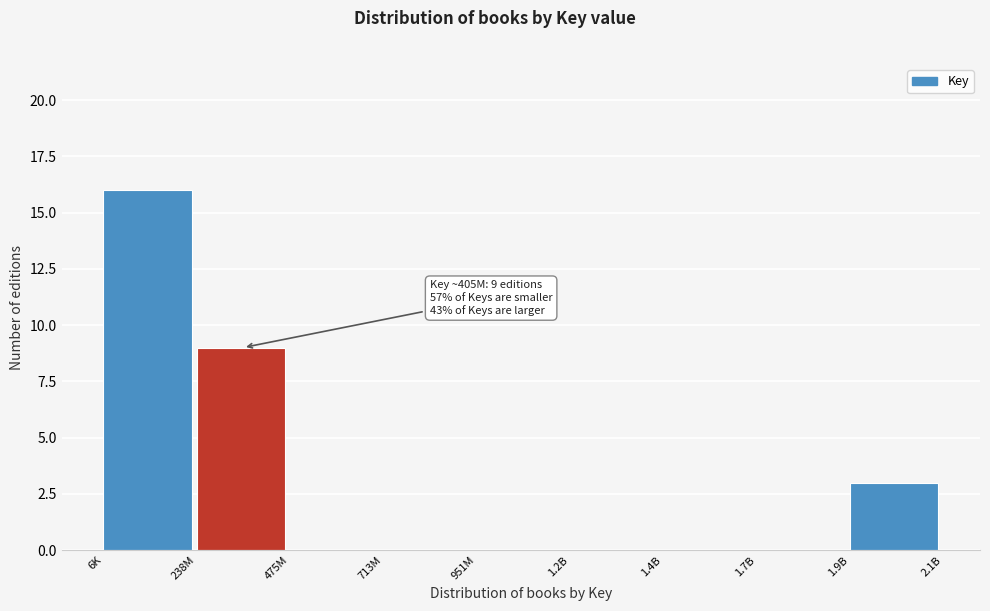

Reading left to right, extract all data points from this chart.

6K=16	238M=9	475M=0	713M=0	951M=0	1.2B=0	1.4B=0	1.7B=0	1.9B=3